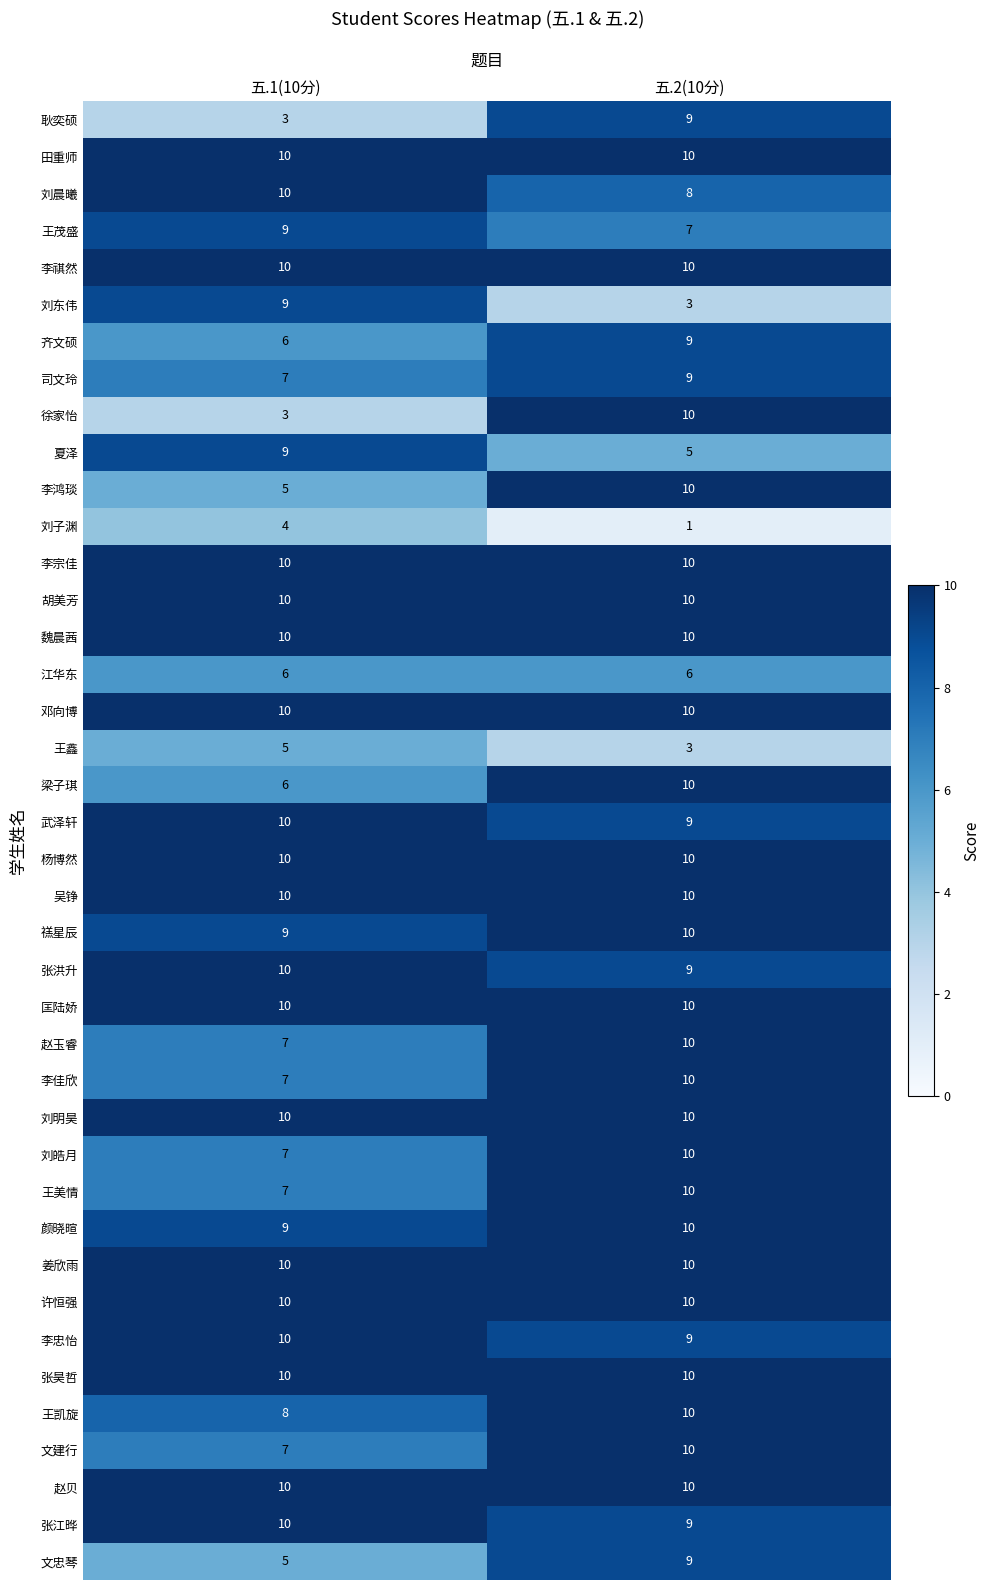

What is the sum of the 耿奕硕 values at 五.1(10分) and 五.2(10分)?

12